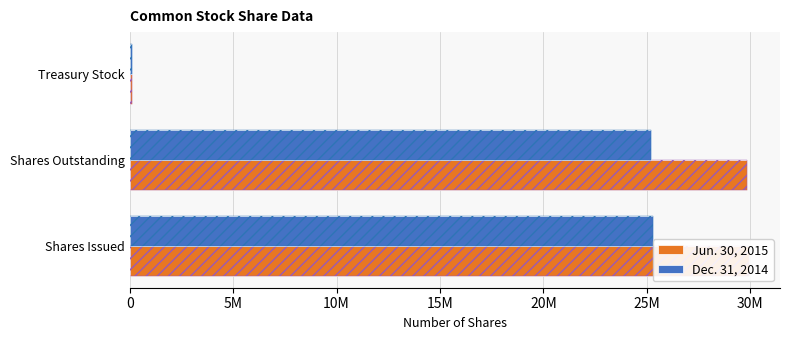

What position from the left is Shares Issued?

1